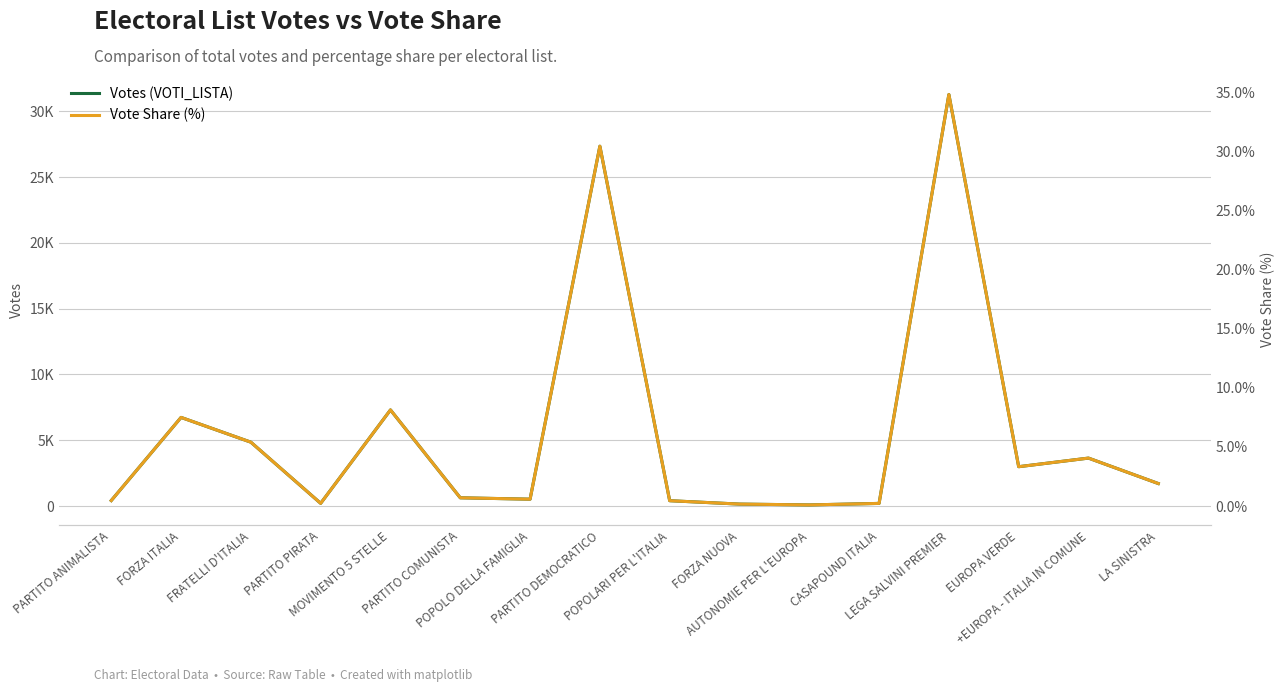

Is the value of Votes (VOTI_LISTA) at FORZA ITALIA greater than the value of Vote Share (%) at PARTITO PIRATA?

Yes